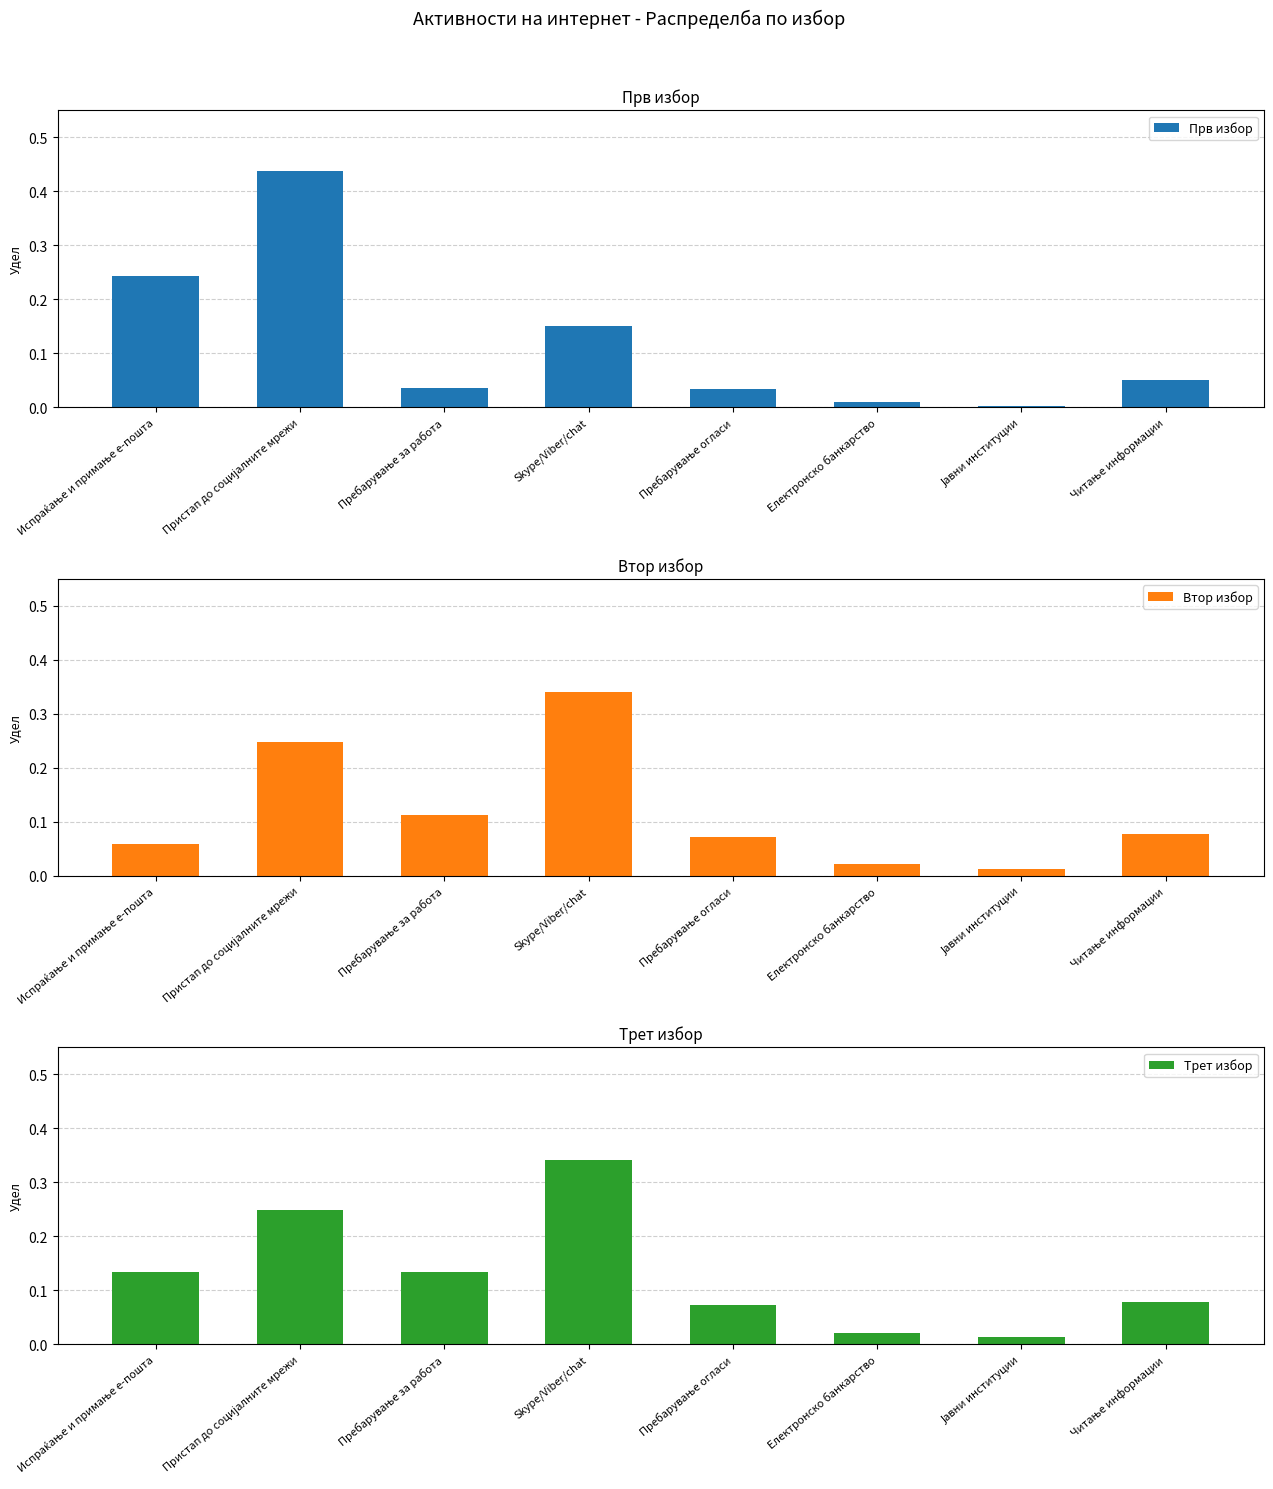

How many bars are there in total?

24